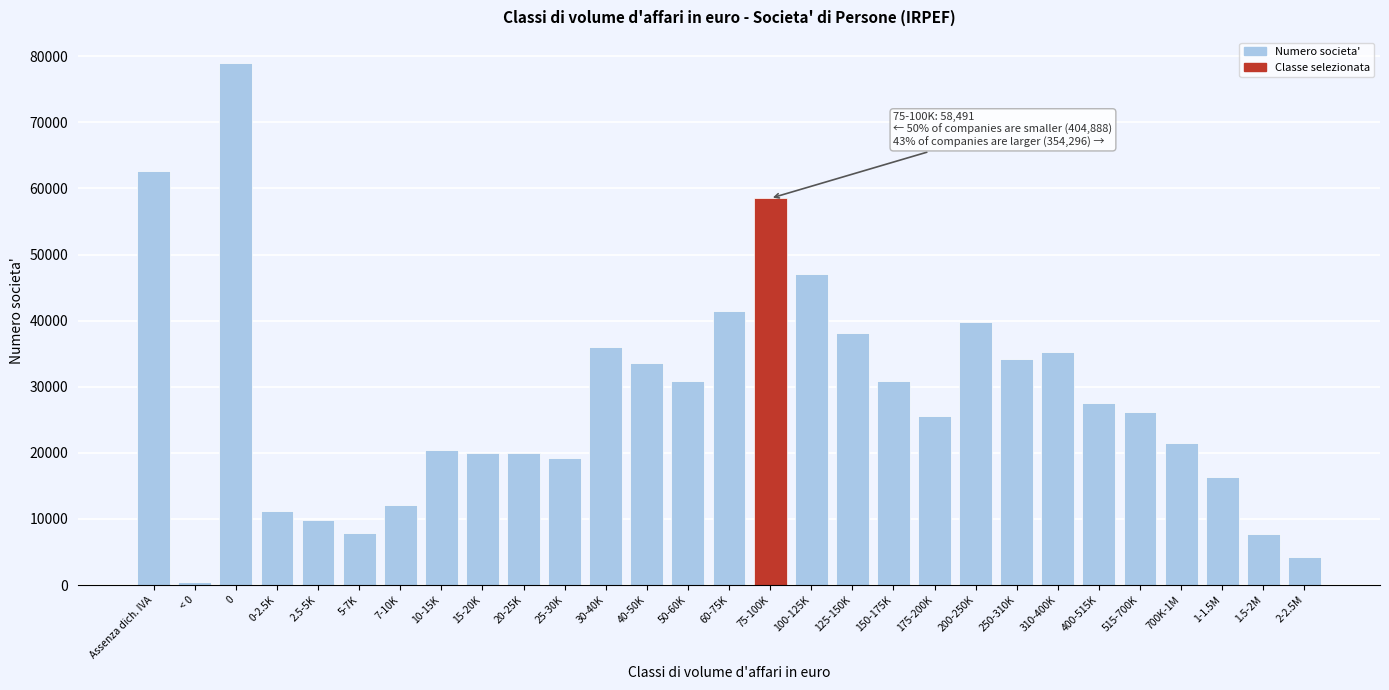

What is the difference between the maximum and minimum values?

78576